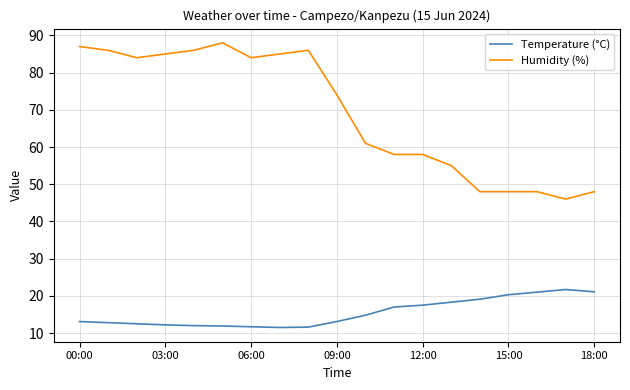

Rank the series by their maximum value, from highest to lowest.

Humidity (%), Temperature (°C)